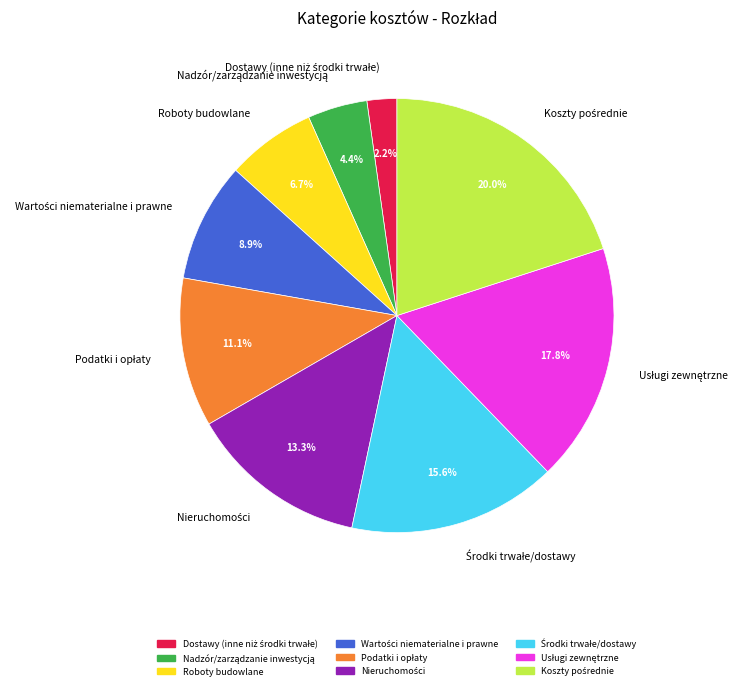

Is there a majority slice in this chart?

No